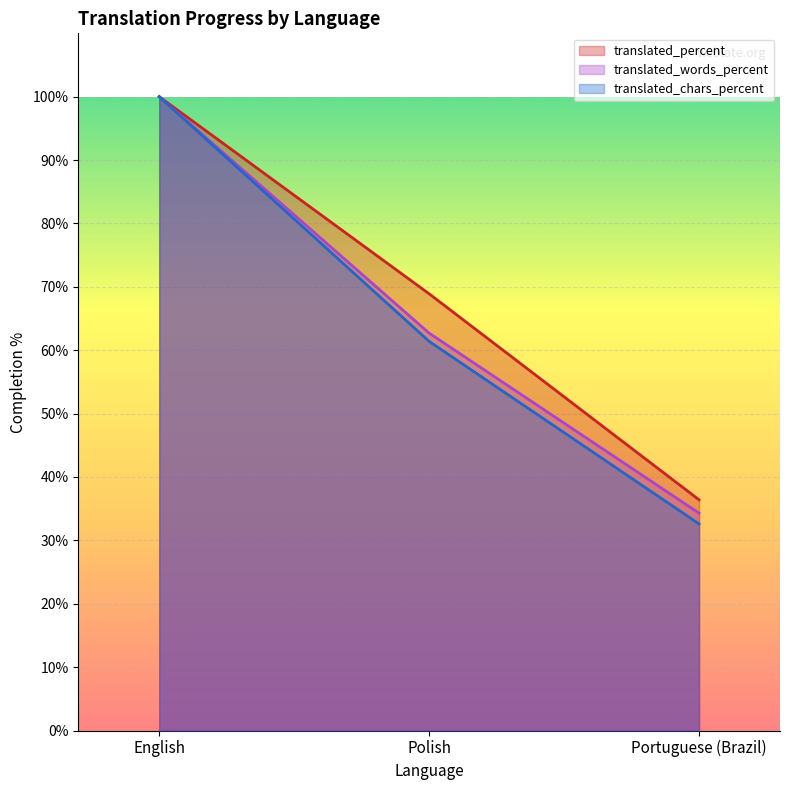

Read the translated value at English.

100.0